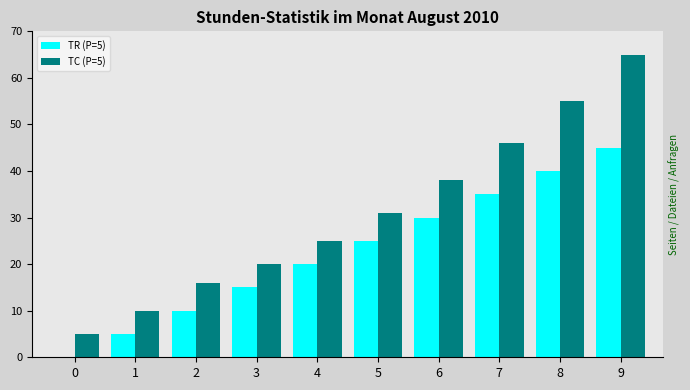

Count the number of data series in this chart.

2